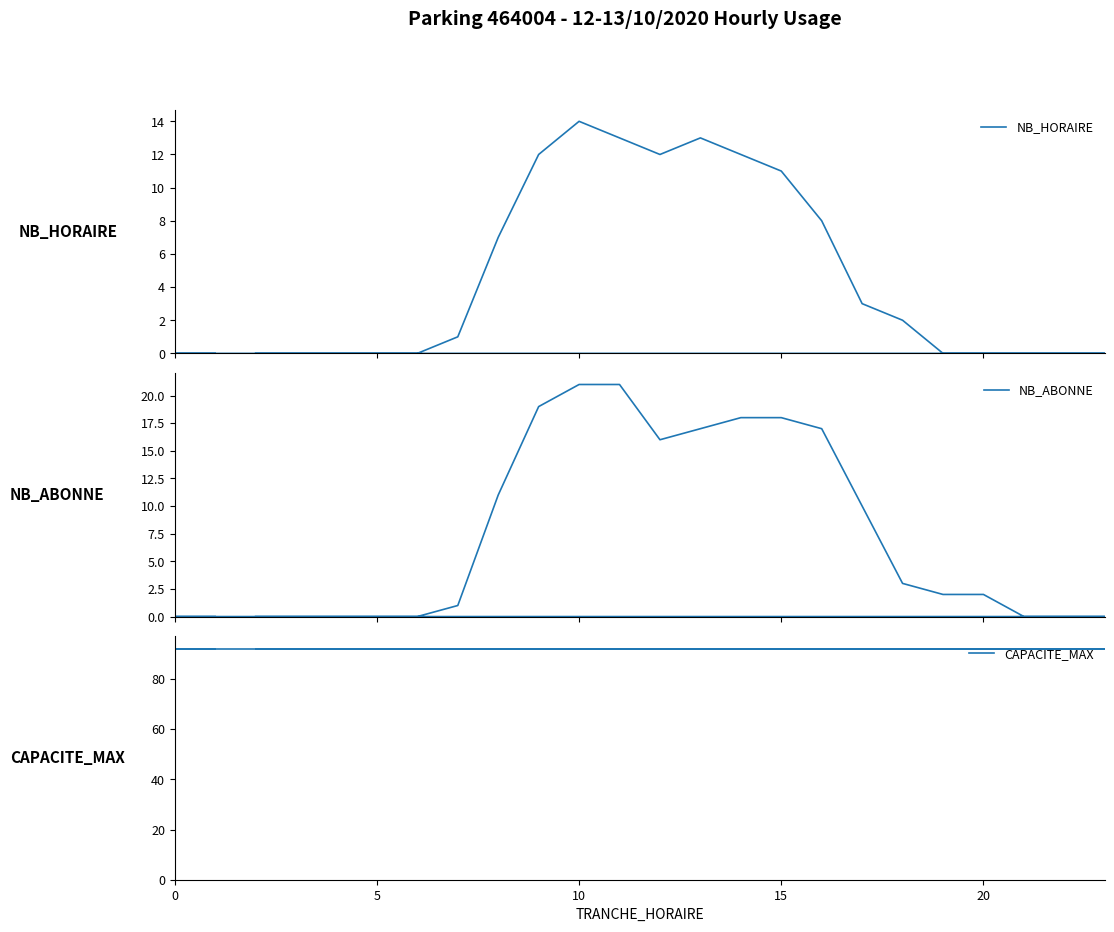

True or false: NB_HORAIRE and CAPACITE_MAX cross at least once.

False